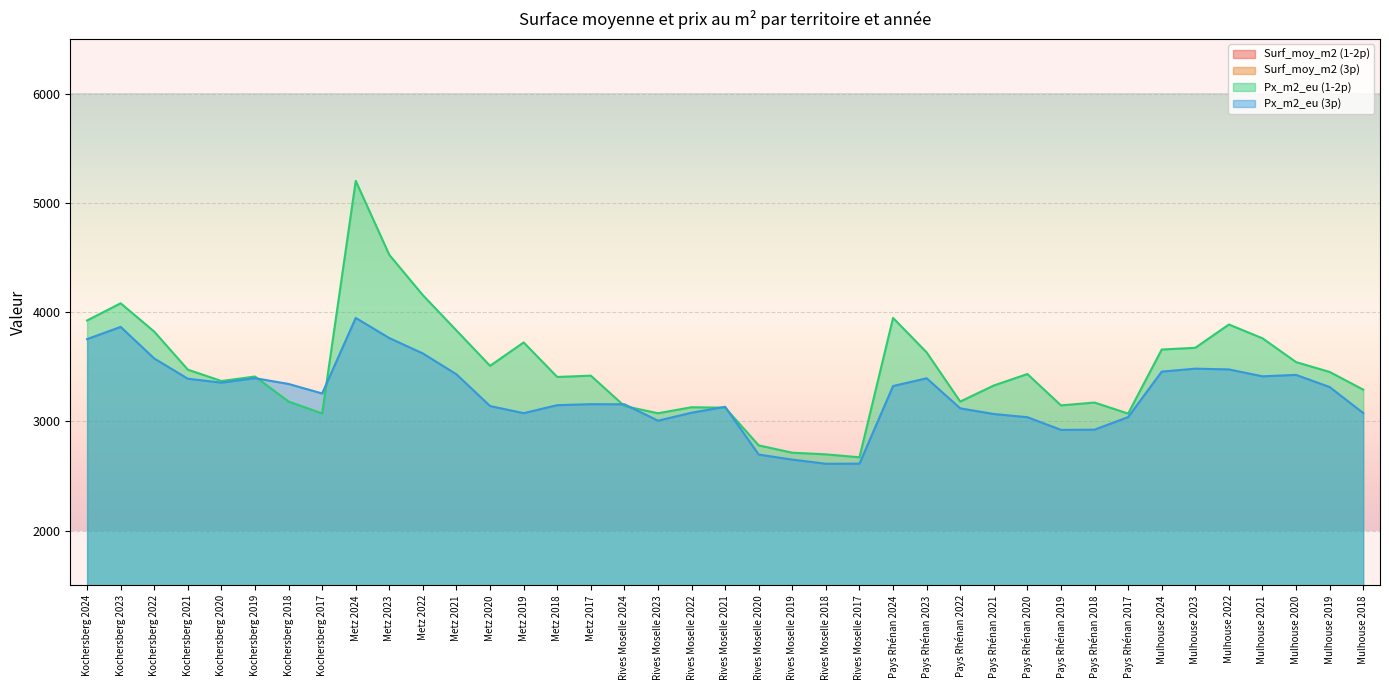

True or false: Surf_moy_m2 (1-2p) and Px_m2_eu (3p) cross at least once.

False